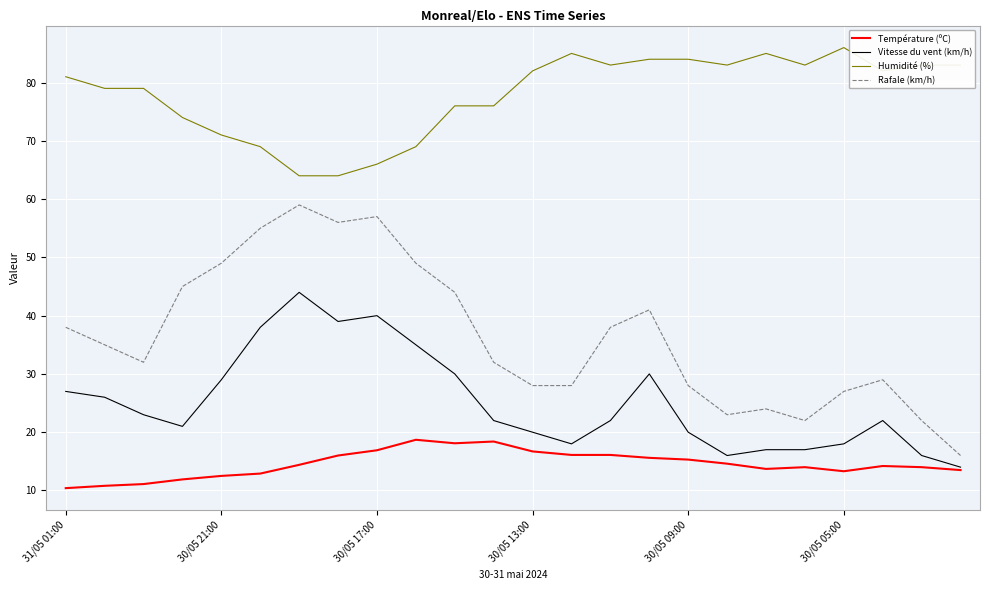

True or false: Rafale (km/h) and Vitesse du vent (km/h) cross at least once.

False